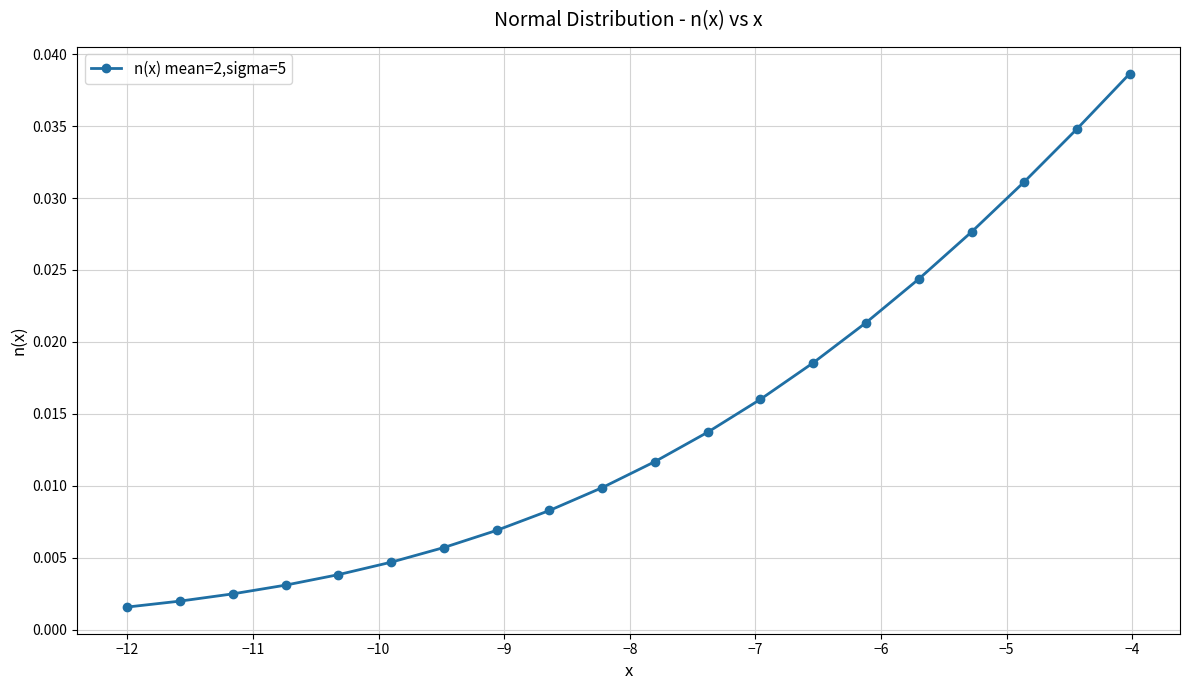

What is the sum of all values?

0.3